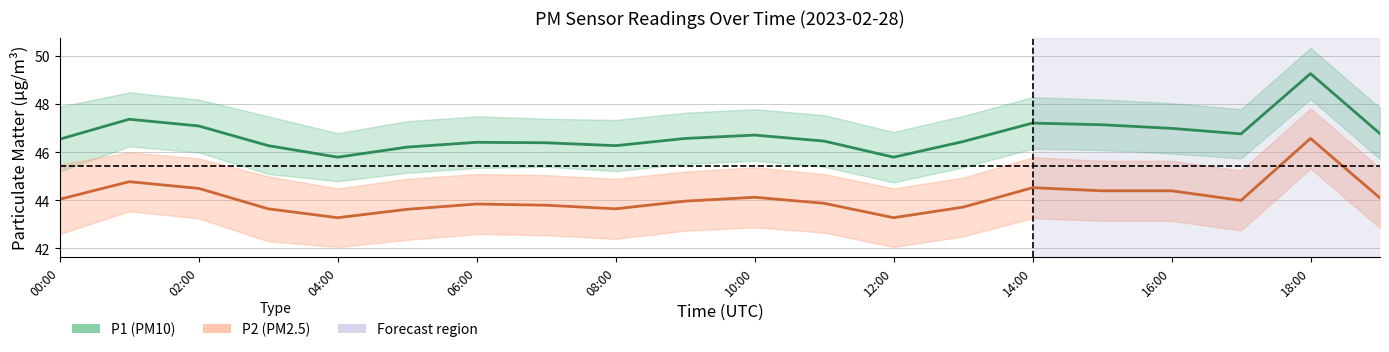

True or false: P1 and P2 intersect in this chart.

False